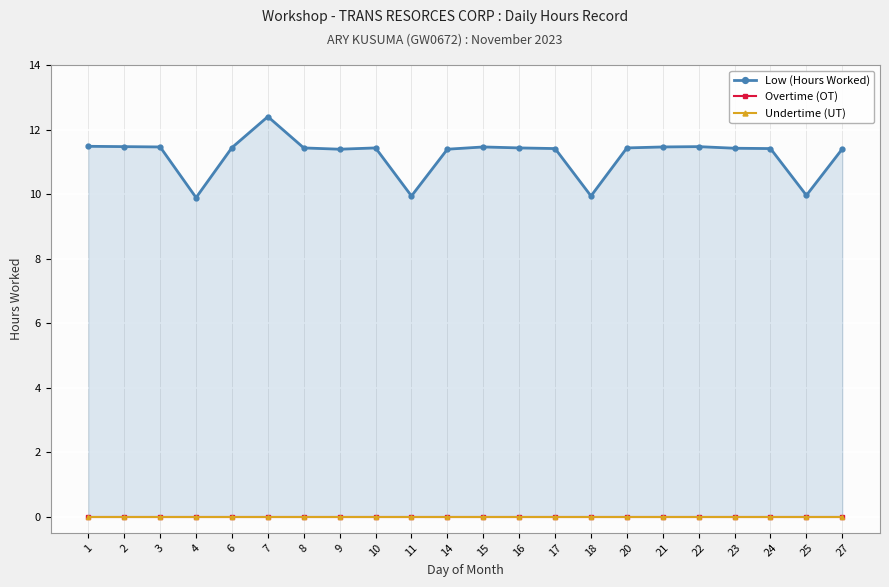

What is the average value of the Low (Hours Worked) series?

11.2